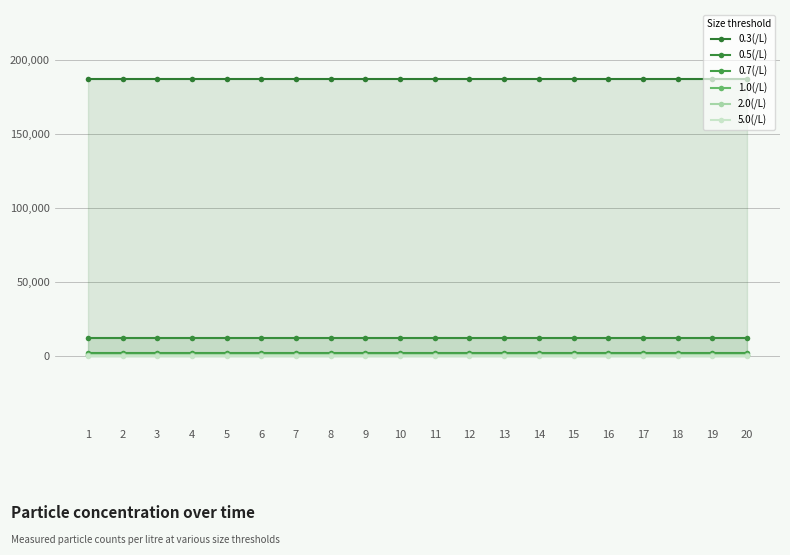

Is the value of 1.0(/L) at 20 greater than the value of 2.0(/L) at 18?

Yes